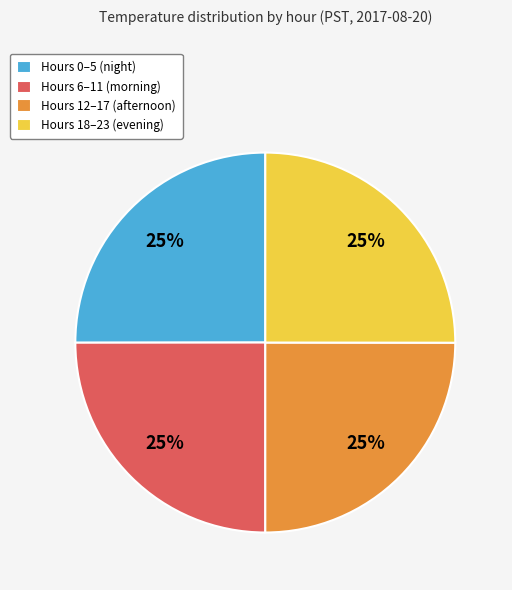

Approximately how many times larger is the value at Hours 12–17 (afternoon) compared to Hours 6–11 (morning)?

1.0